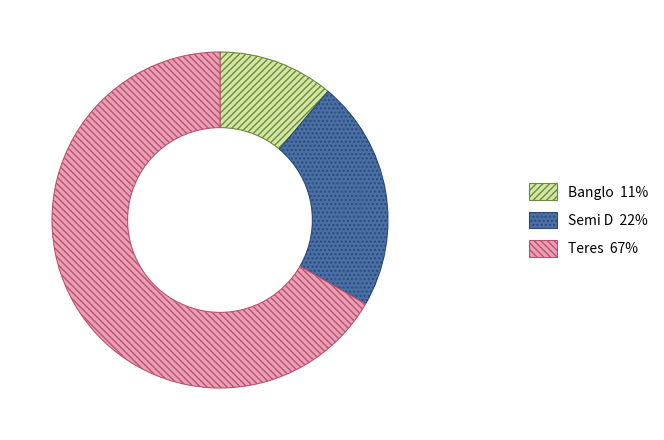

Is there any slice that represents more than half of the pie?

Yes